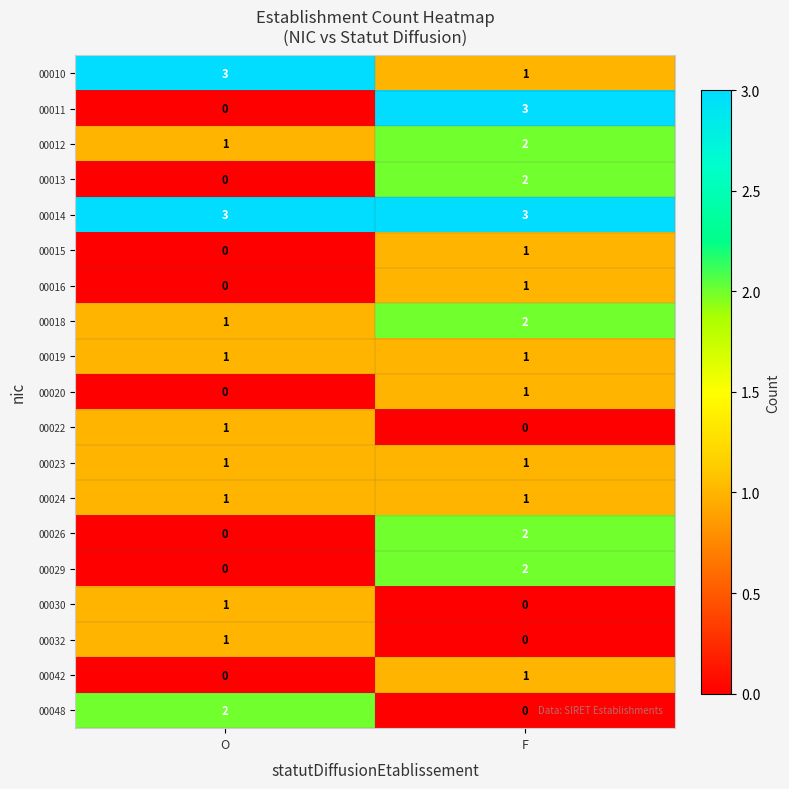

What is the spread (max minus min) of values at F?

3